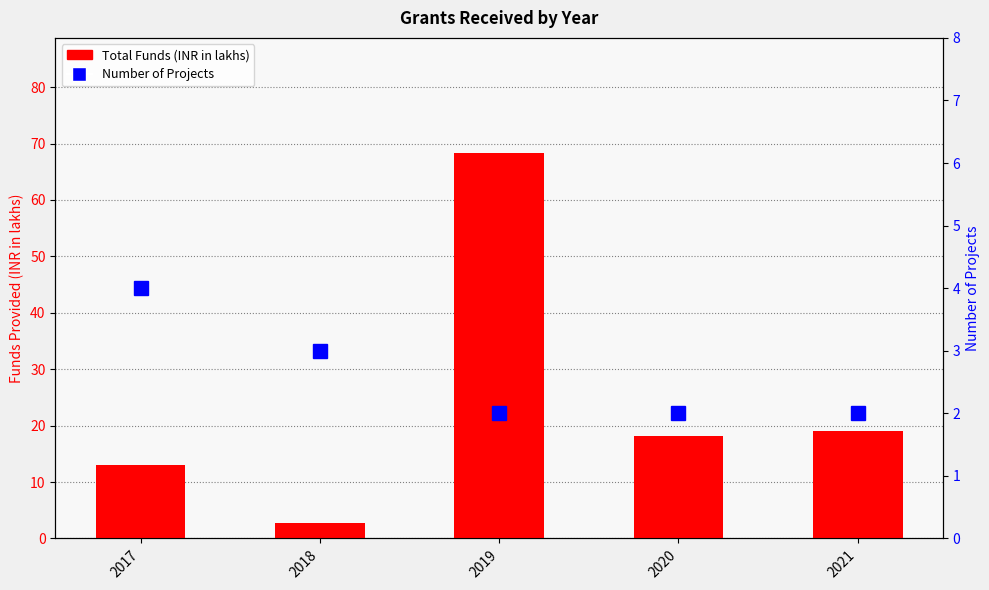

What is the difference between the maximum and minimum values in the Number of Projects series?

2.0